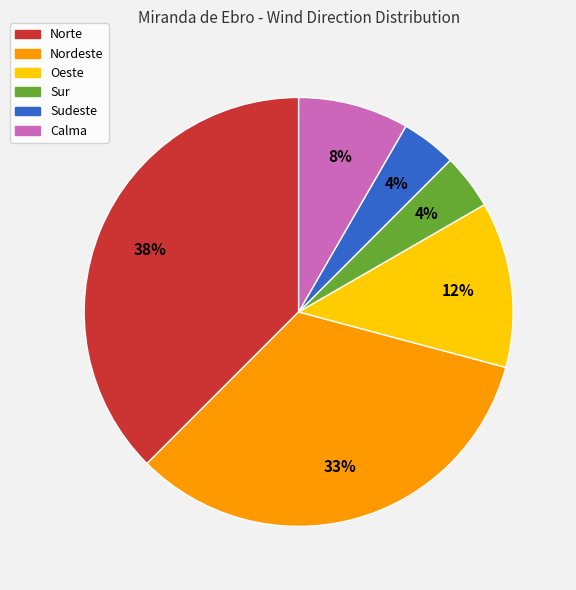

How many slices are in this pie chart?

6